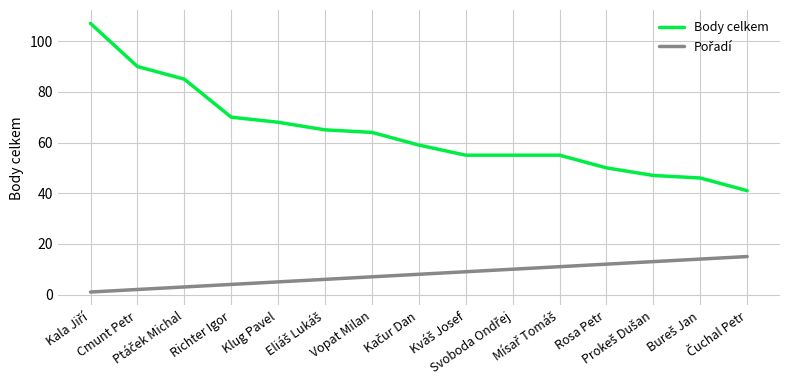

What is the minimum value for Body celkem?

41